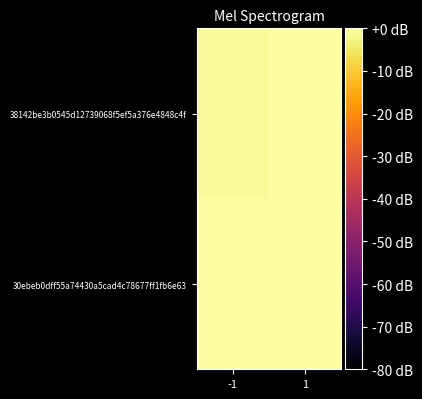

At which category does the chart reach its peak across all series?

1